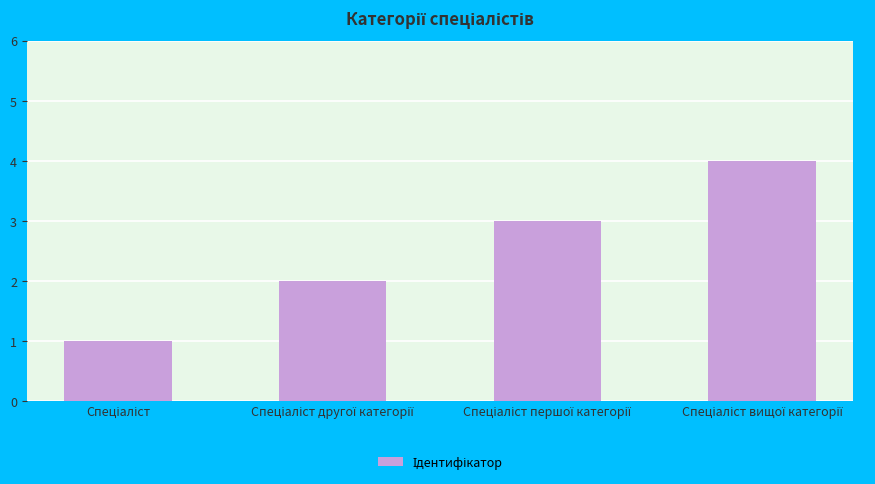

What is the maximum value shown in the chart?

4